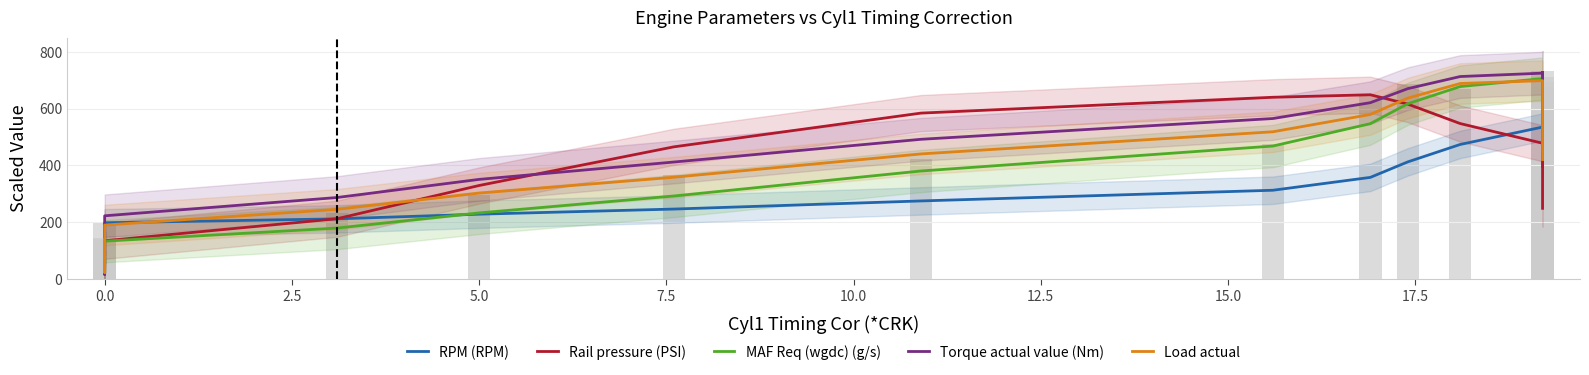

What is the label of the 26th bar from the right?

14